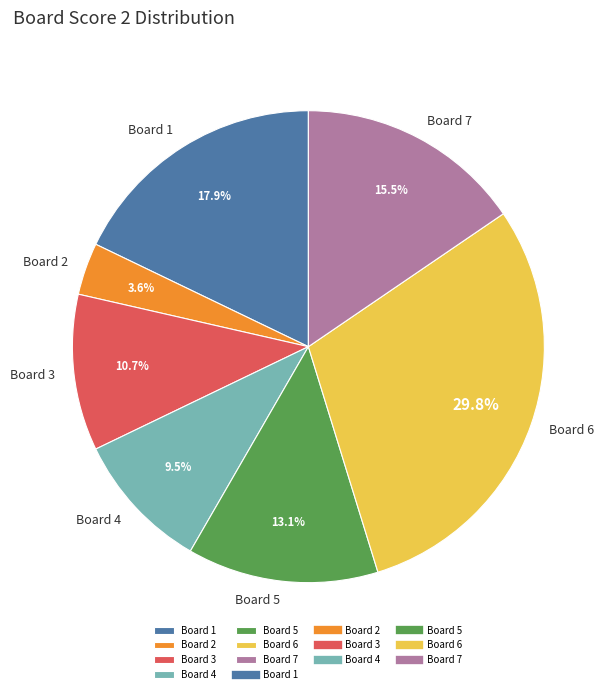

The Board 2 slice represents 4% of the pie. True or false?

True